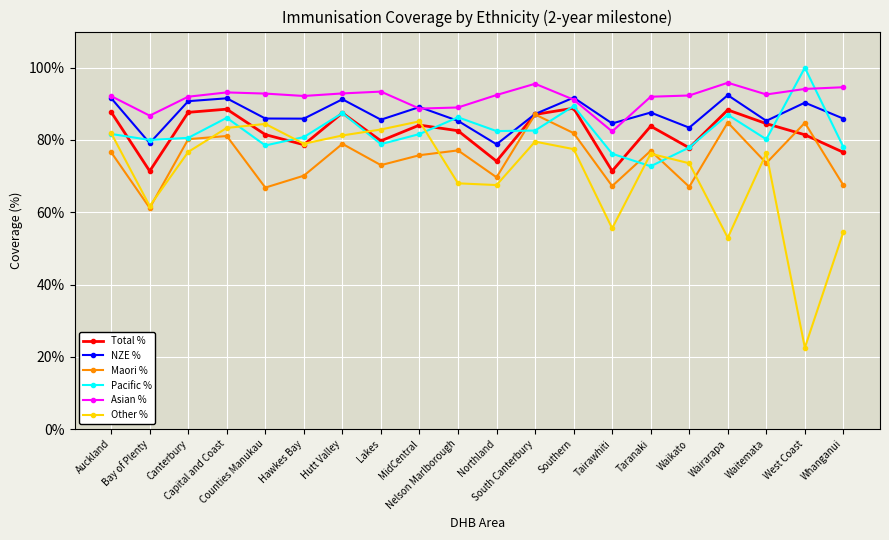

What is the sum of all Asian % values?

18.4